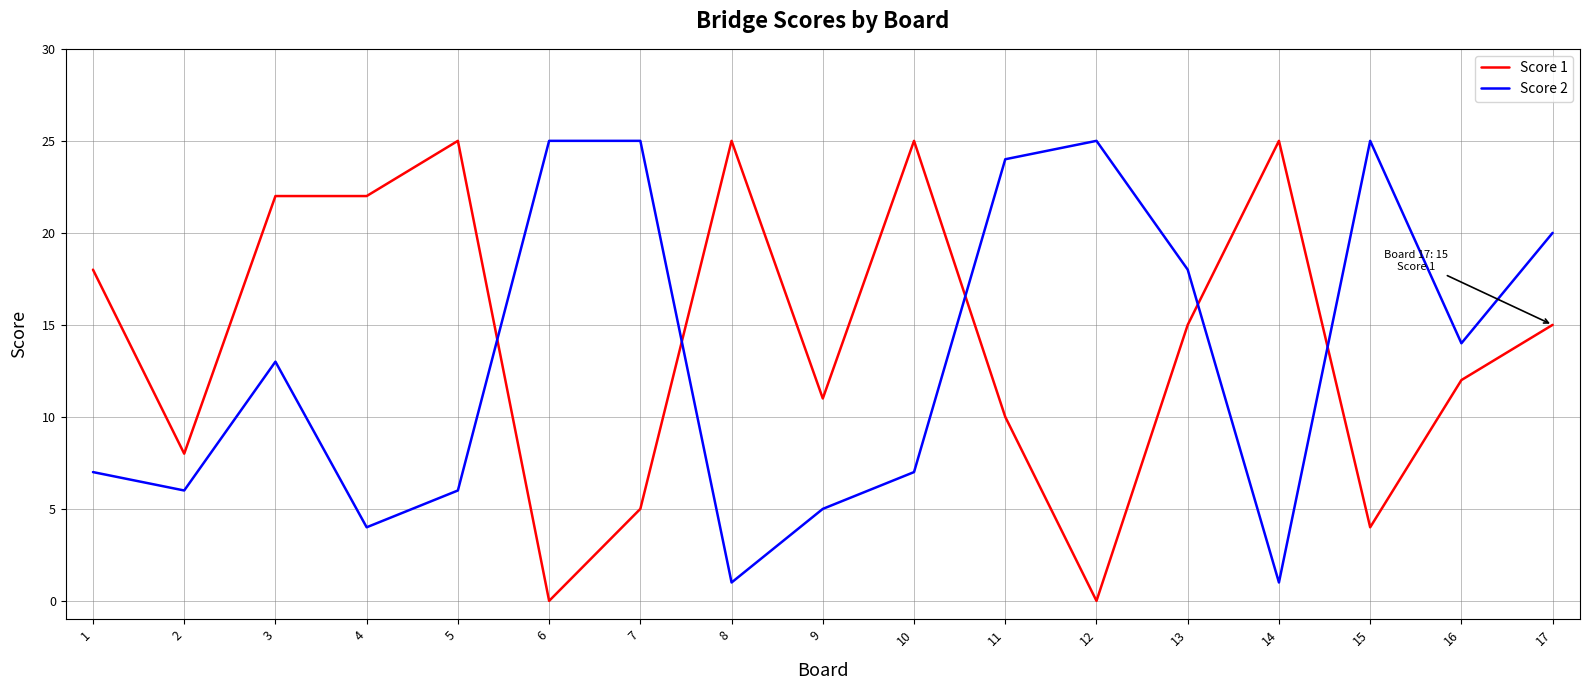

Where do Score 2 and Score 1 first cross each other?

5 and 6